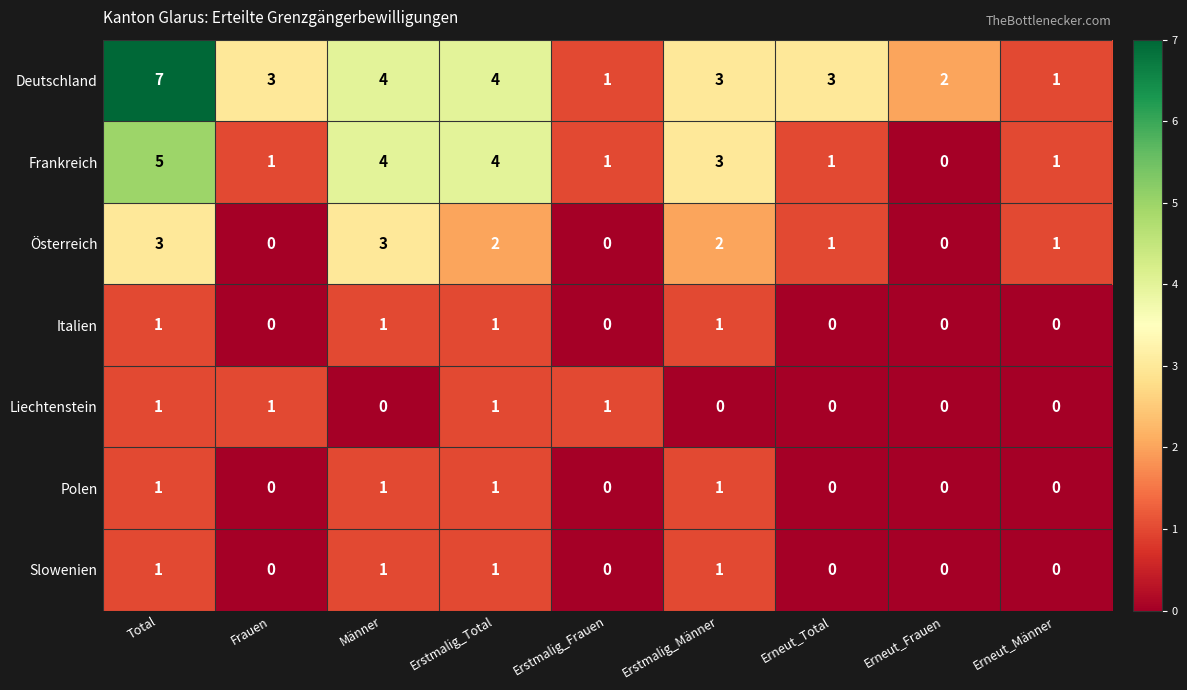

Is it true that Frankreich equals 3 at Erstmalig_Männer?

True